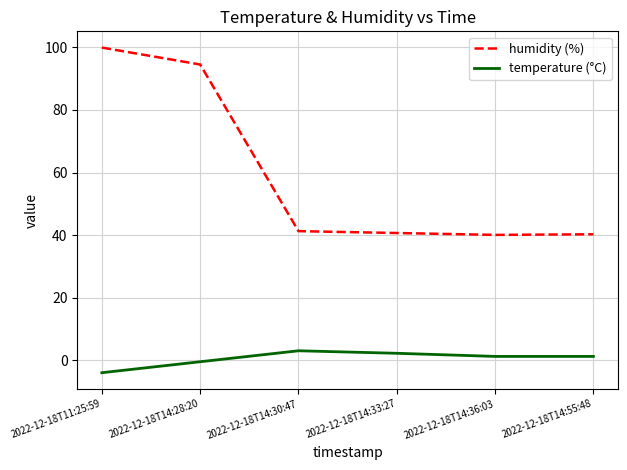

At which label is humidity (%) closest to 70?

2022-12-18T14:28:20